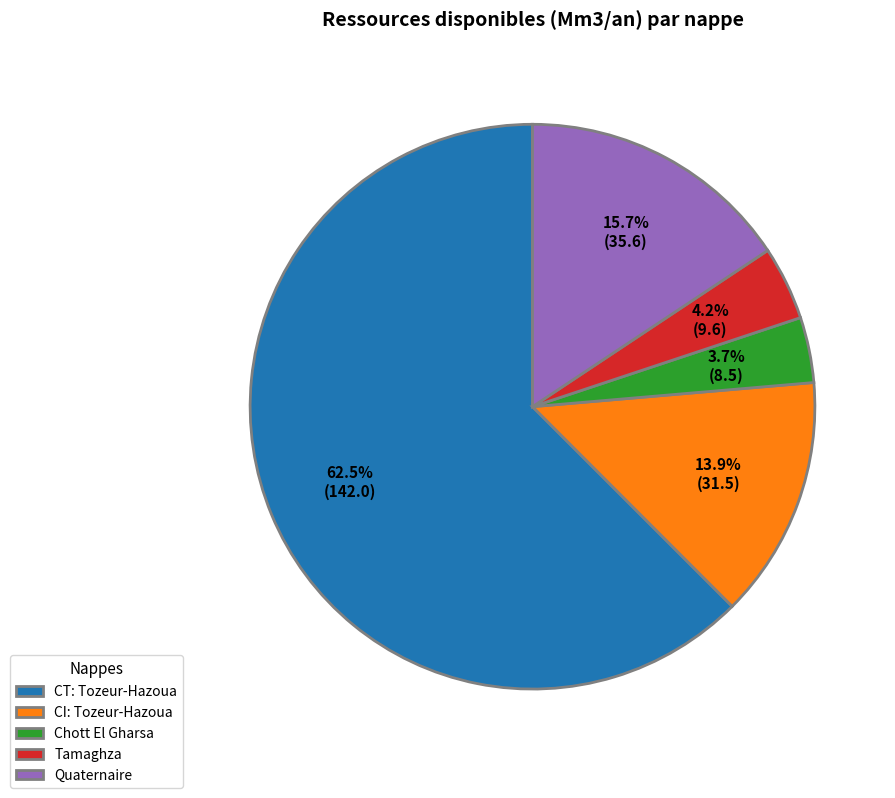

Which slice is the largest?

CT: Tozeur-Hazoua